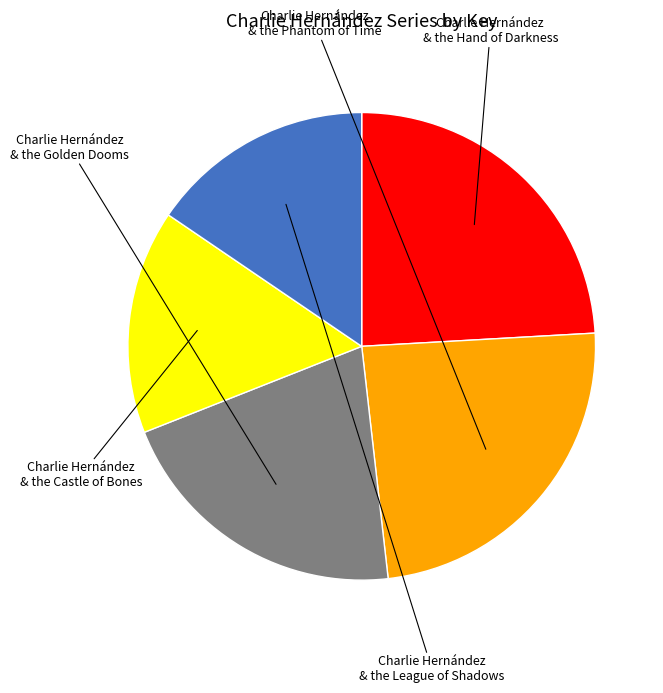

Is there any slice that represents more than half of the pie?

No